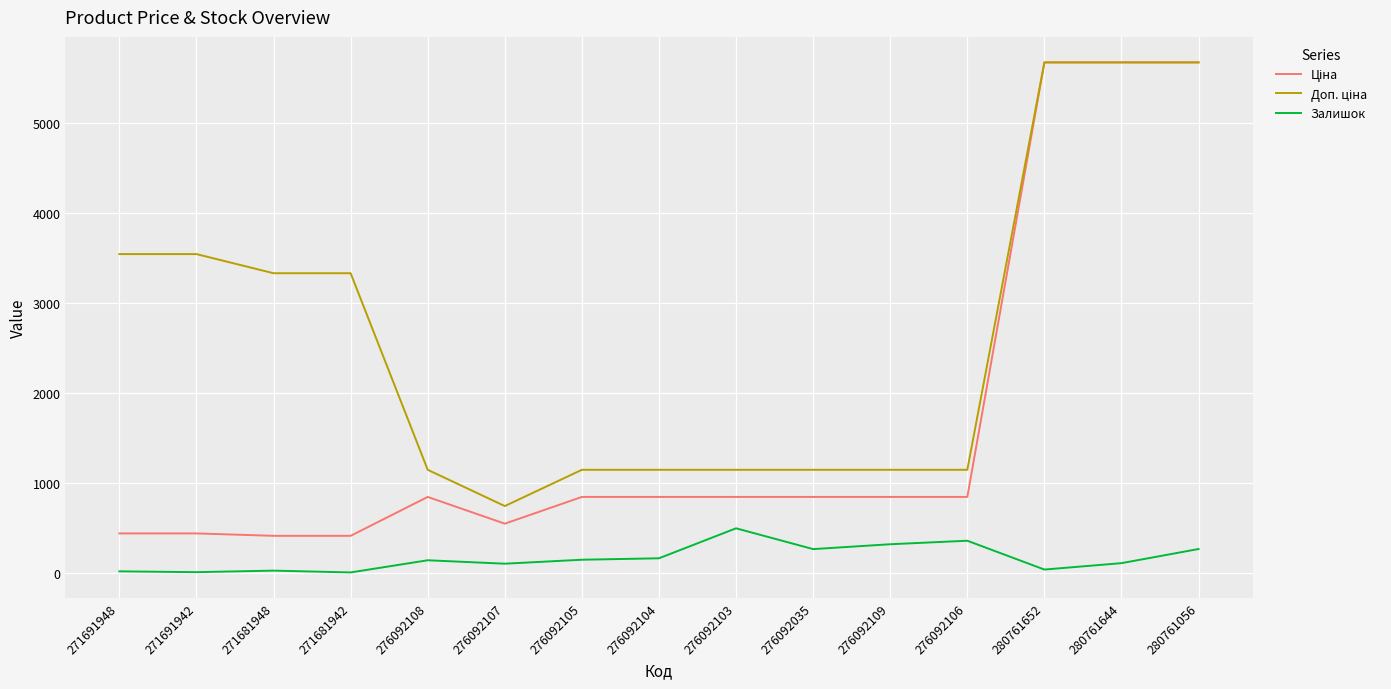

At which label does Залишок reach its peak?

276092103